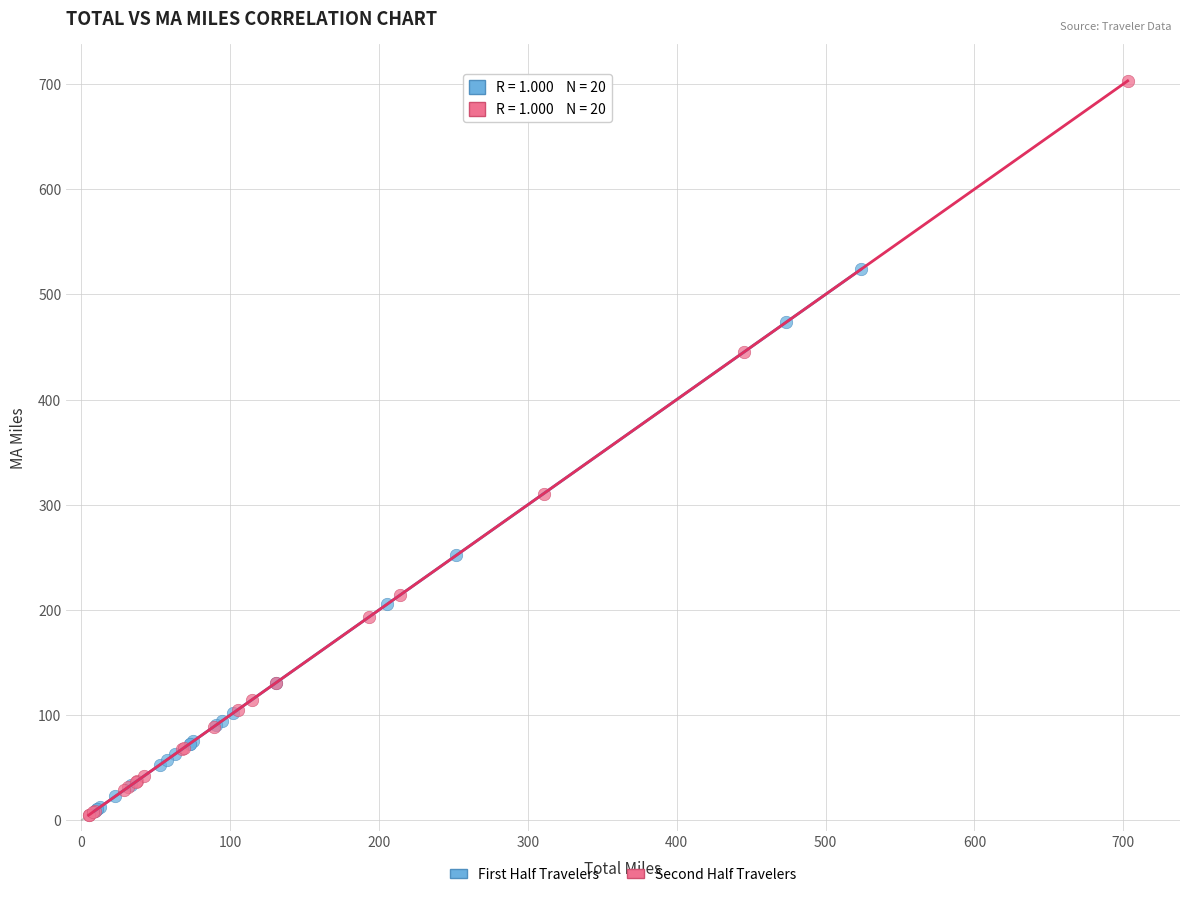

Which series has the widest spread of Y values?

Second Half Travelers